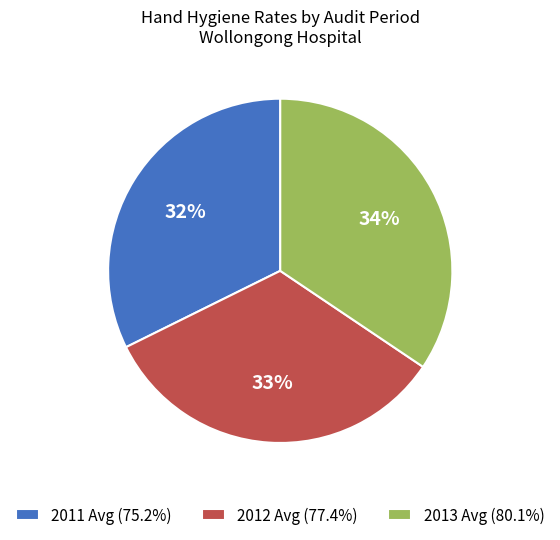

Is there any slice that represents more than half of the pie?

No